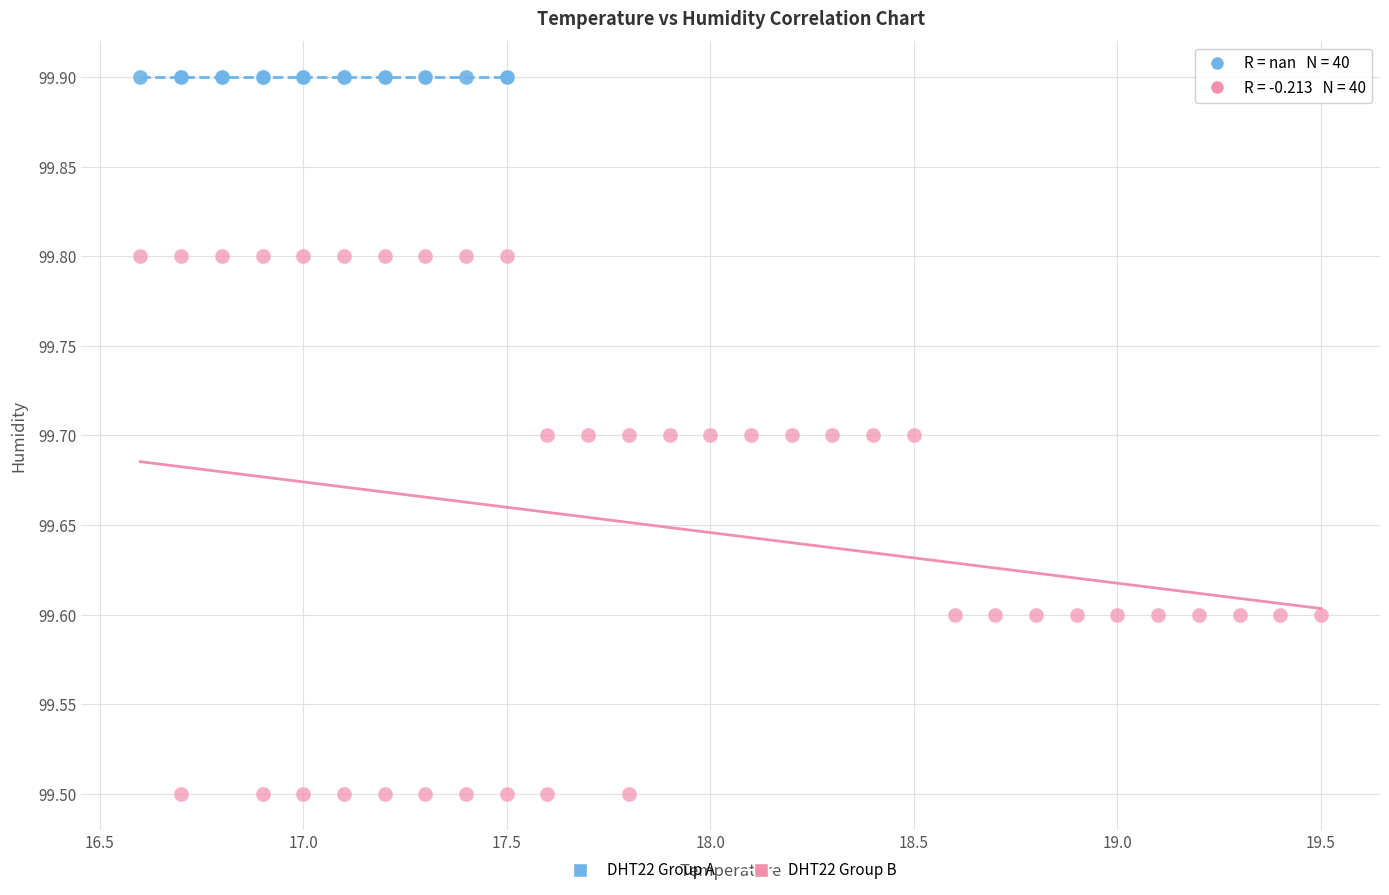

Which series reaches the minimum Y coordinate?

DHT22 Group B